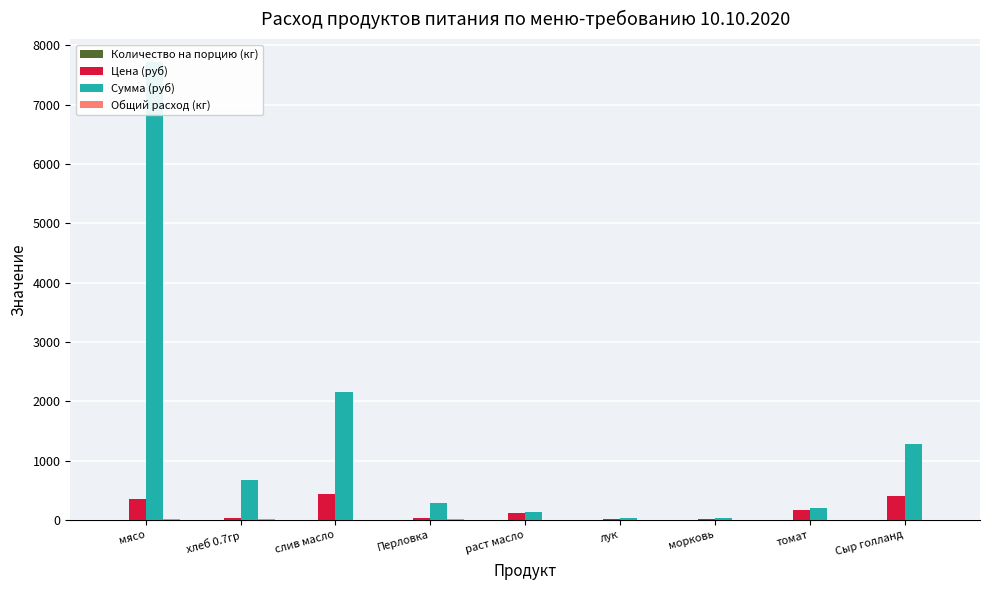

Where is Сумма (руб) nearest to the value 3874?

слив масло